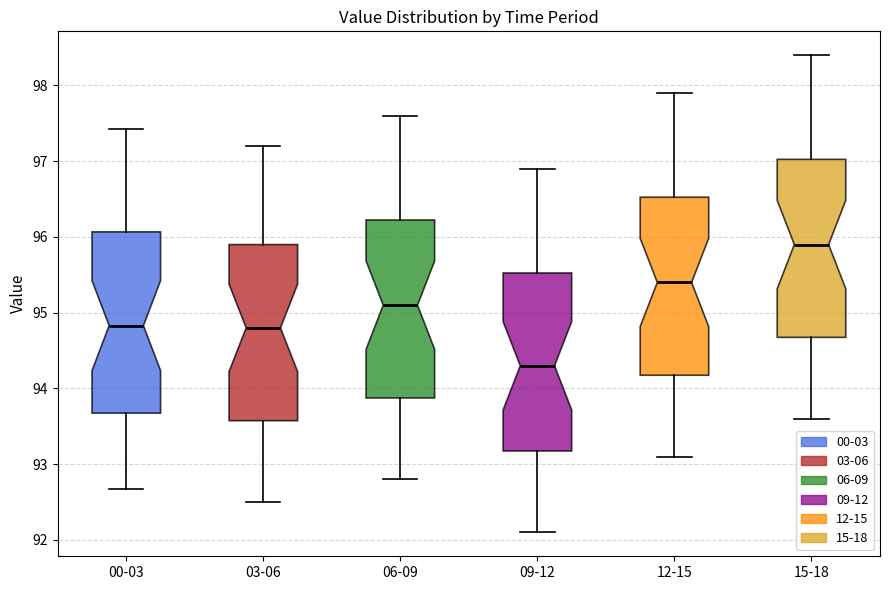

Reading left to right, read every box against the y-axis: the position of its median line, the range the box covers, and the ends of its whiskers. The values are not printed on the chart, so give them approximately, as read against the axis.

00-03: median 94.8, box 93.7 to 96.1, whiskers 92.7 to 97.4
03-06: median 94.8, box 93.6 to 95.9, whiskers 92.5 to 97.2
06-09: median 95.1, box 93.9 to 96.2, whiskers 92.8 to 97.6
09-12: median 94.3, box 93.2 to 95.5, whiskers 92.1 to 96.9
12-15: median 95.4, box 94.2 to 96.5, whiskers 93.1 to 97.9
15-18: median 95.9, box 94.7 to 97.0, whiskers 93.6 to 98.4